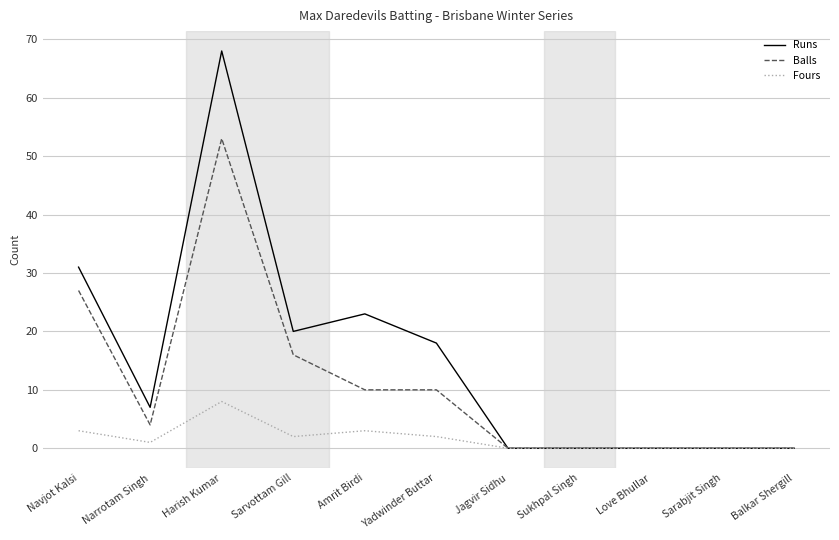

At which label is Balls closest to 26?

Navjot Kalsi